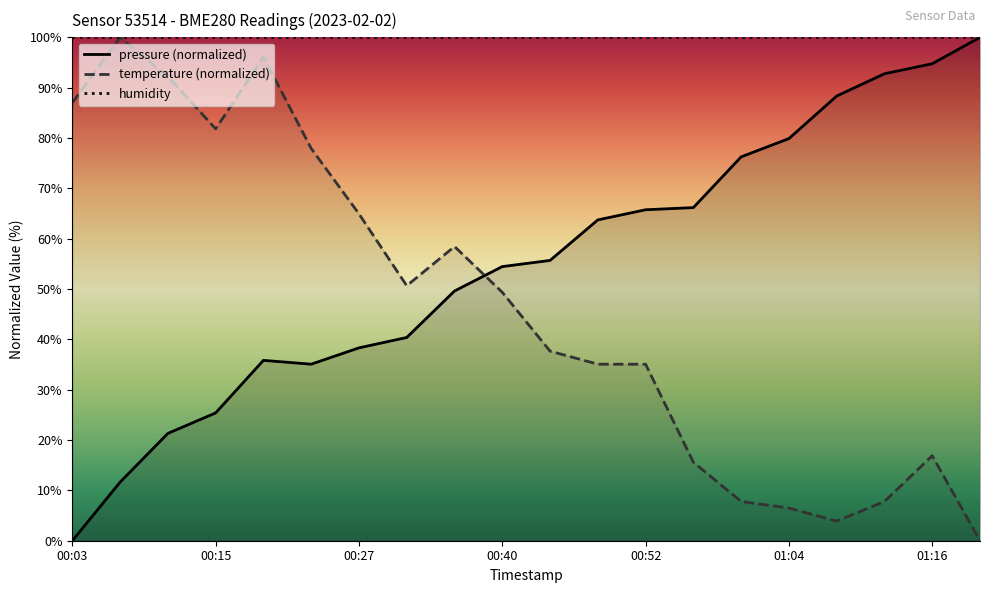

What position from the right is 14?

6